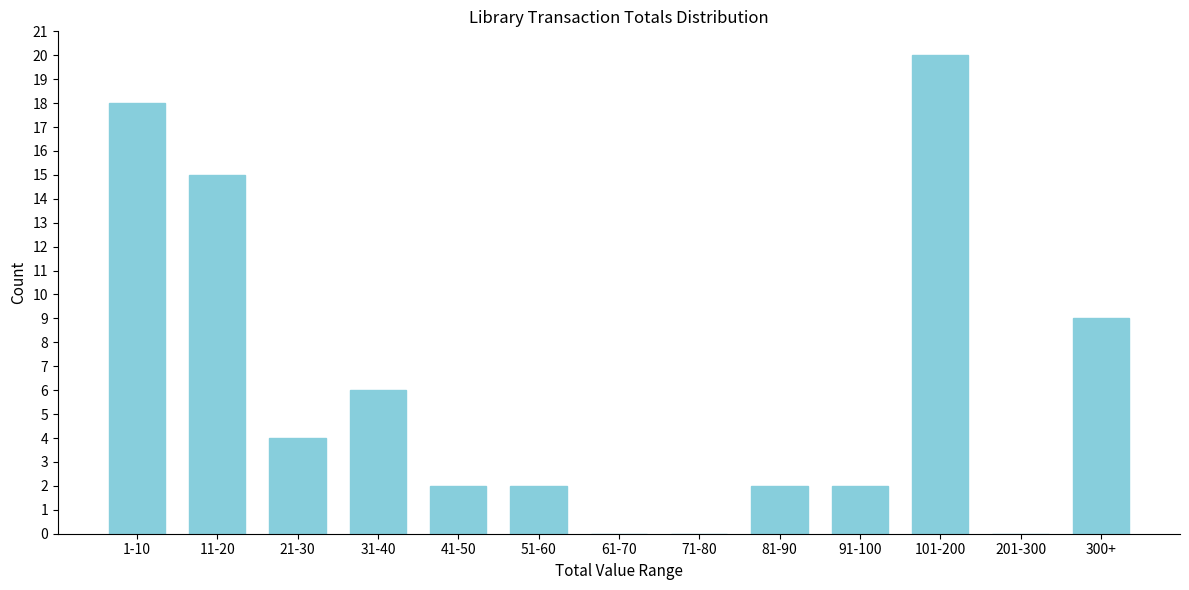

Reading left to right, what are all the values shown in this chart?

1-10=18	11-20=15	21-30=4	31-40=6	41-50=2	51-60=2	61-70=0	71-80=0	81-90=2	91-100=2	101-200=20	201-300=0	300+=9